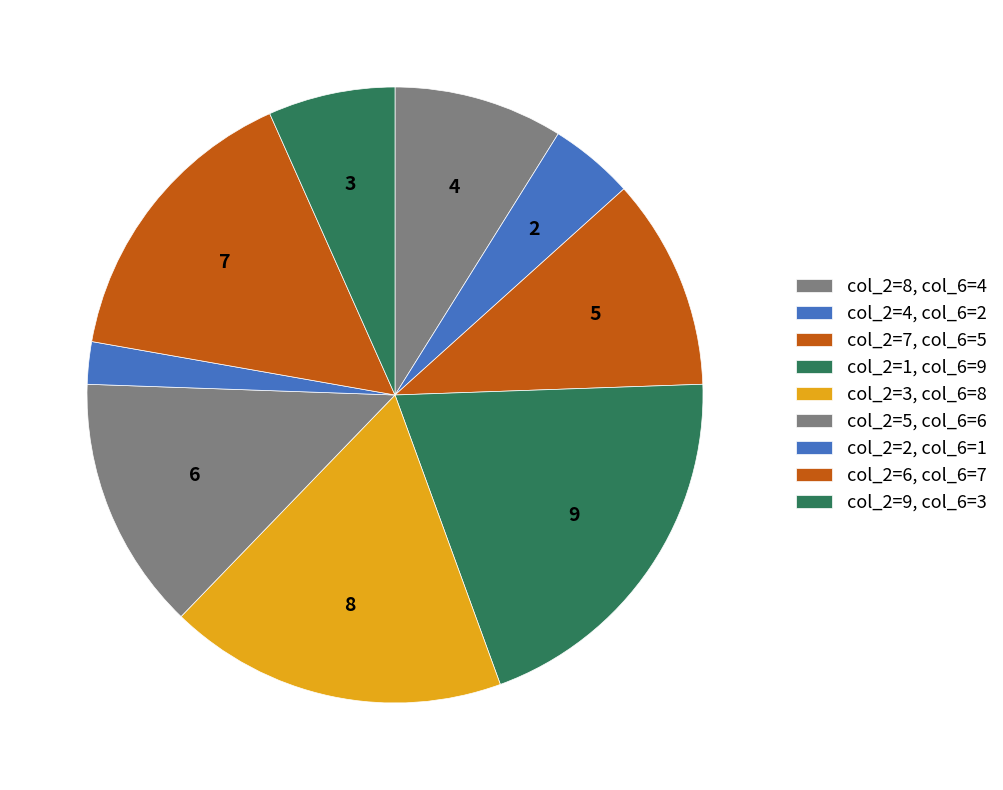

How many segments does this pie chart have?

9